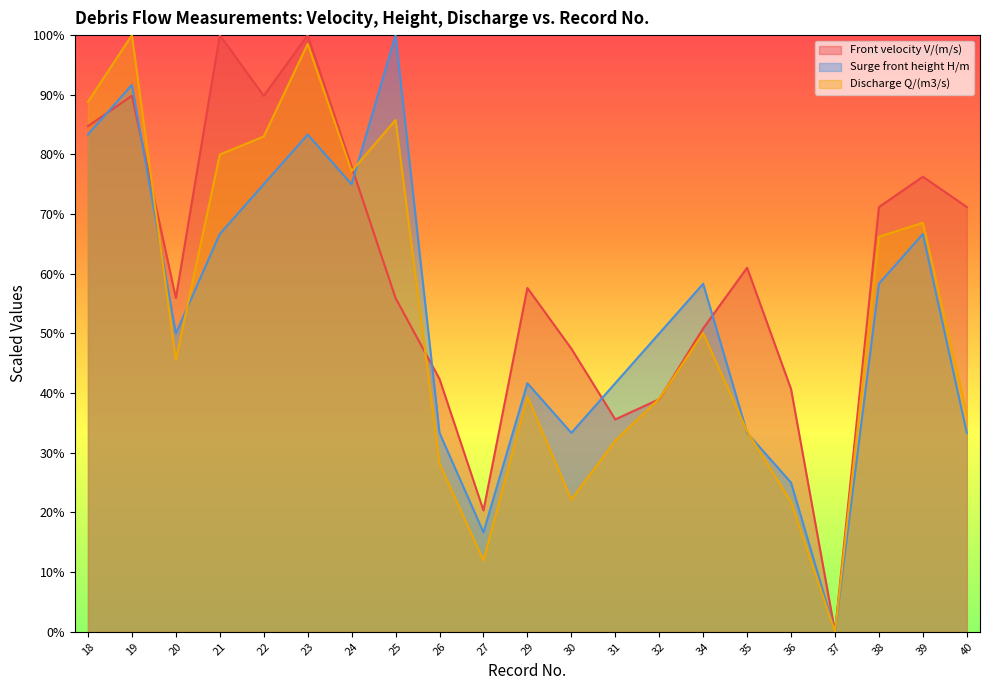

List the series in order of their peak value, highest first.

Front velocity V/(m/s), Surge front height H/m, Discharge Q/(m3/s)